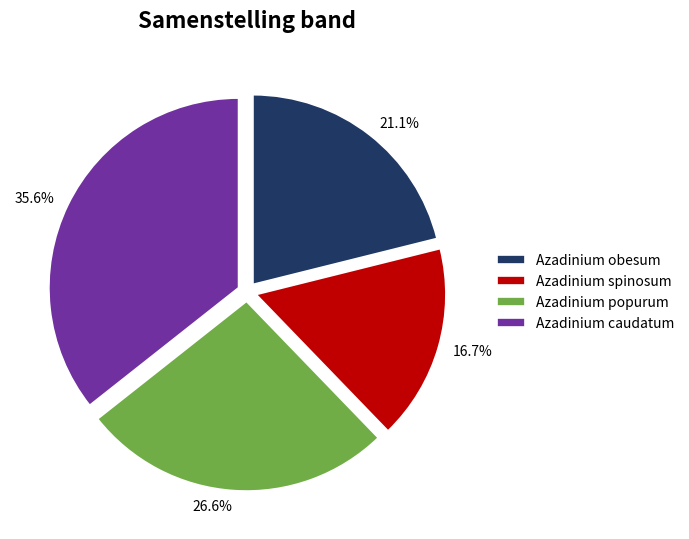

To the nearest percent, what percentage of the pie is Azadinium spinosum?

17%